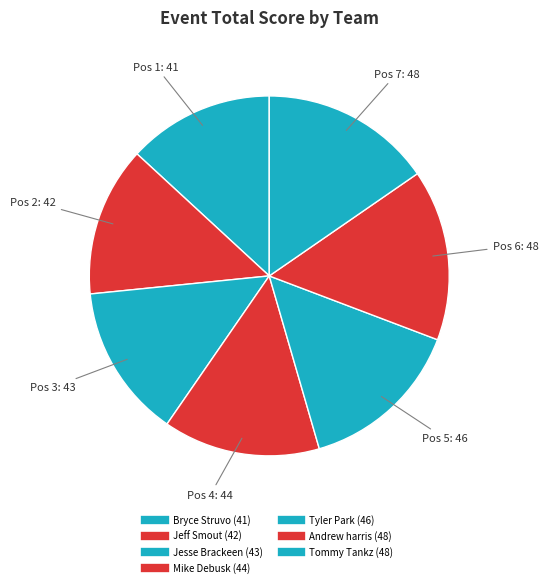

Count the number of slices in the pie.

7